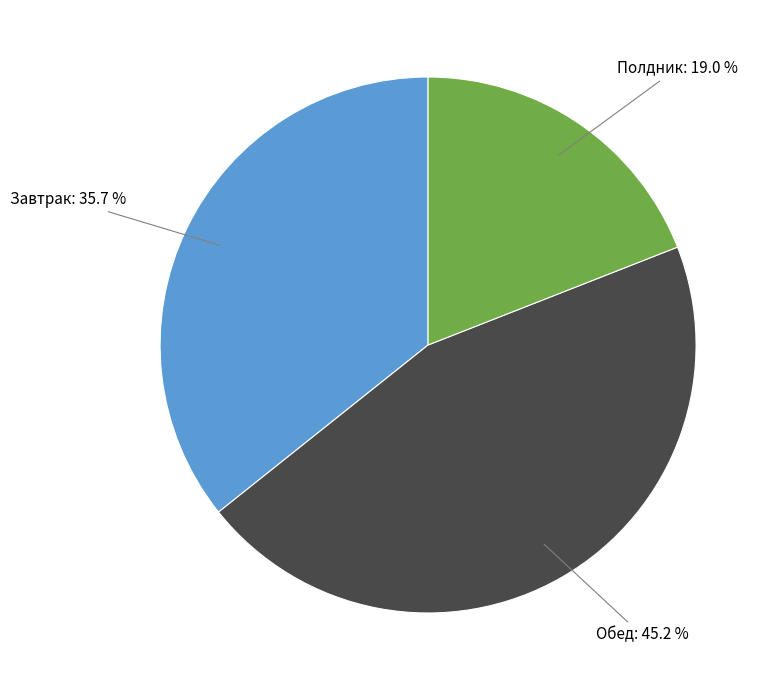

Is there a majority slice in this chart?

No